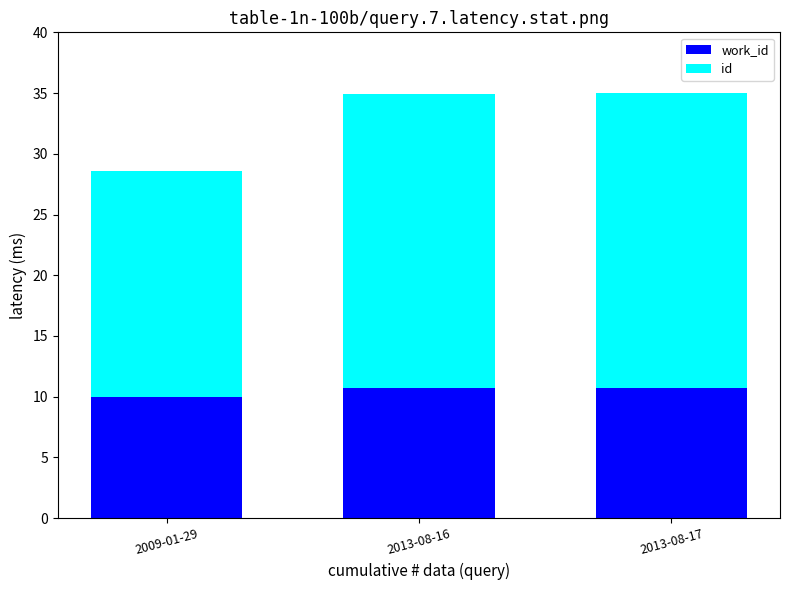

What is the total value across all series at 2013-08-16?

34.9